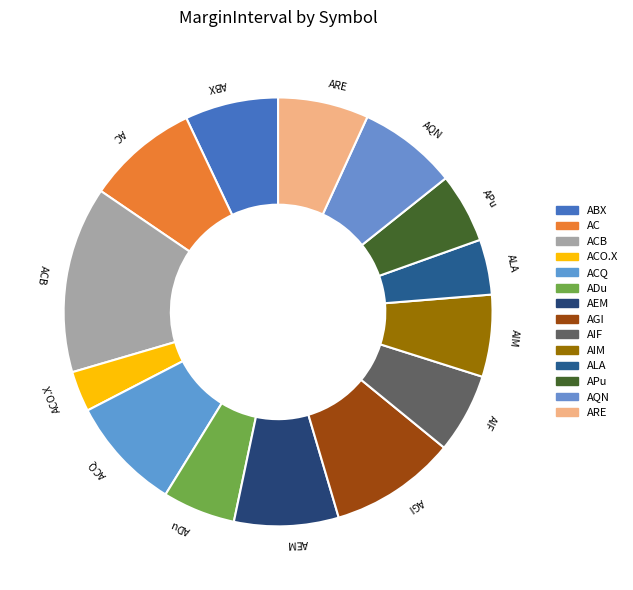

True or false: ABX accounts for 7% of the total.

True